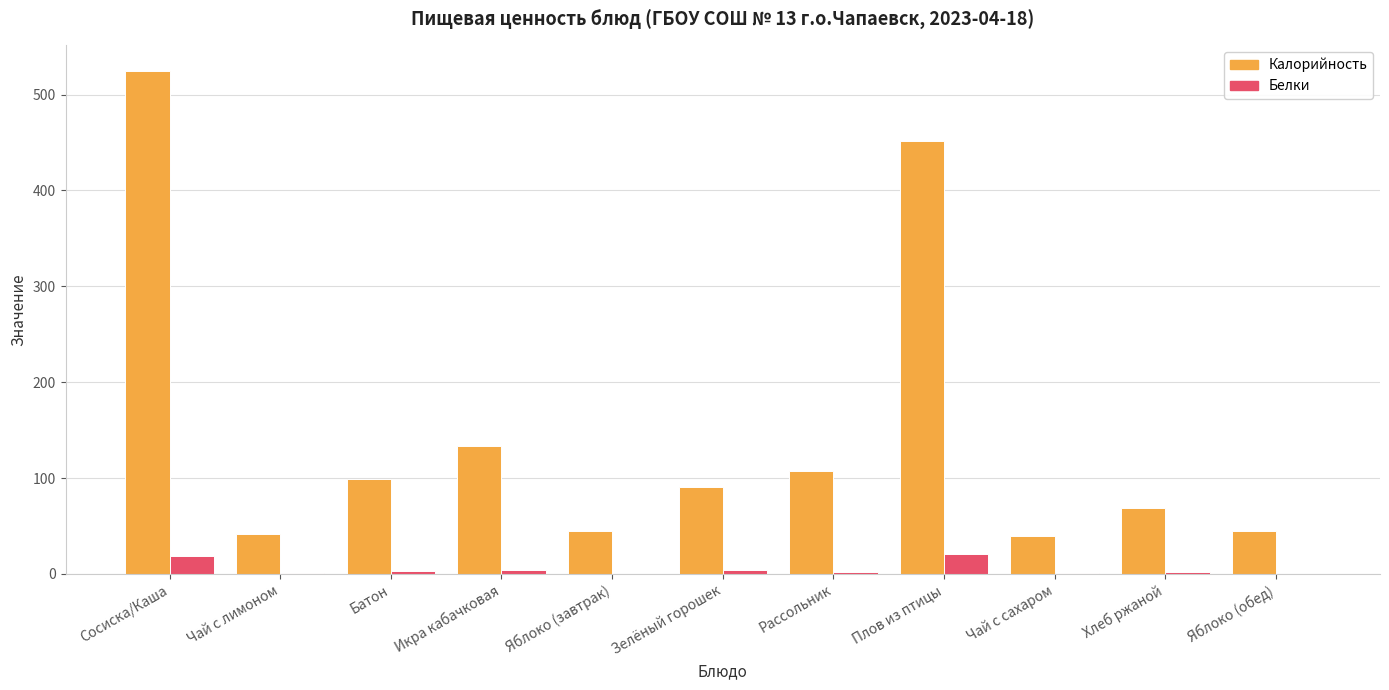

Which label corresponds to the largest value in the chart?

Сосиска/Каша